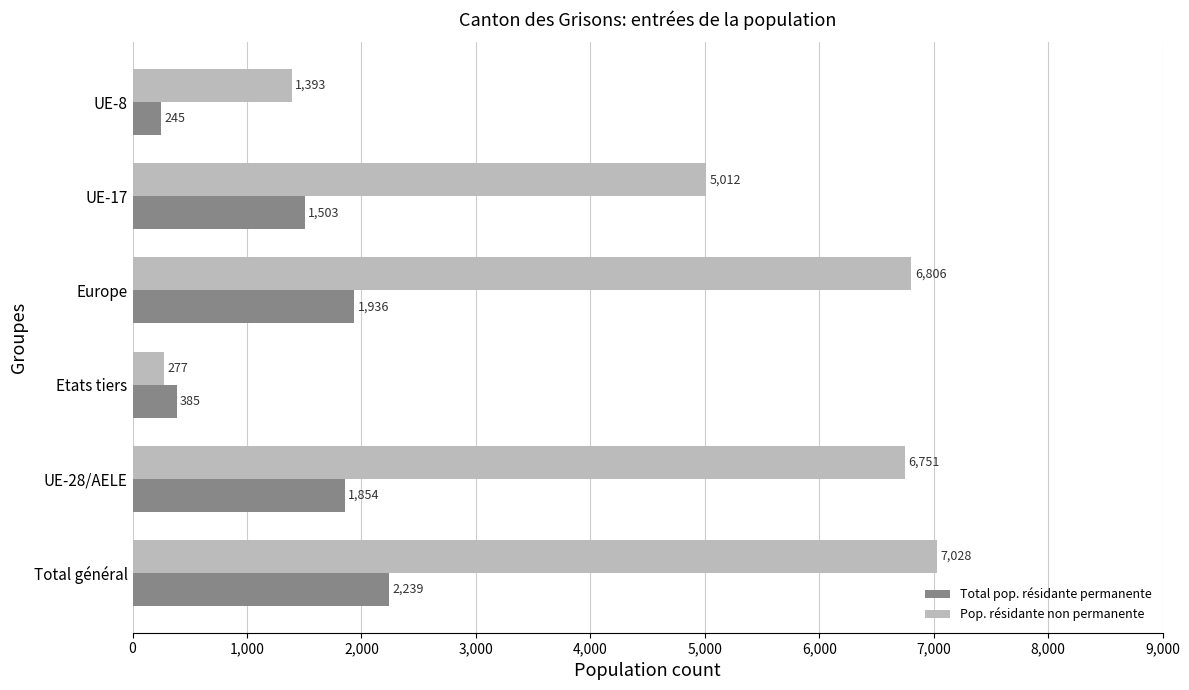

Which label corresponds to the largest value in the chart?

Total général